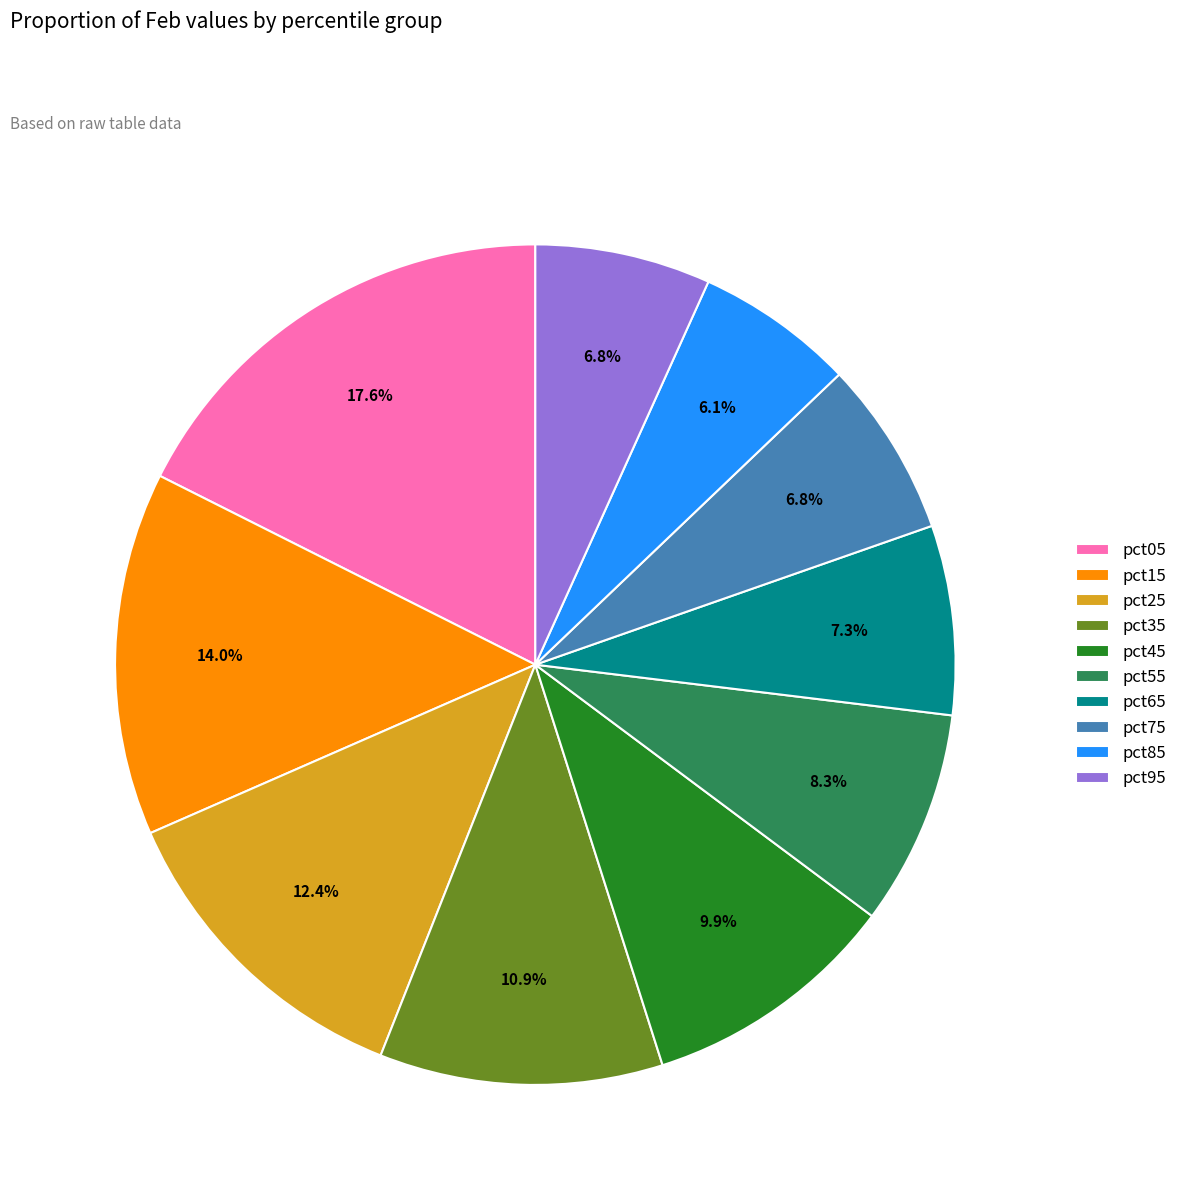

What percentage is the pct05 slice, to the nearest percent?

18%